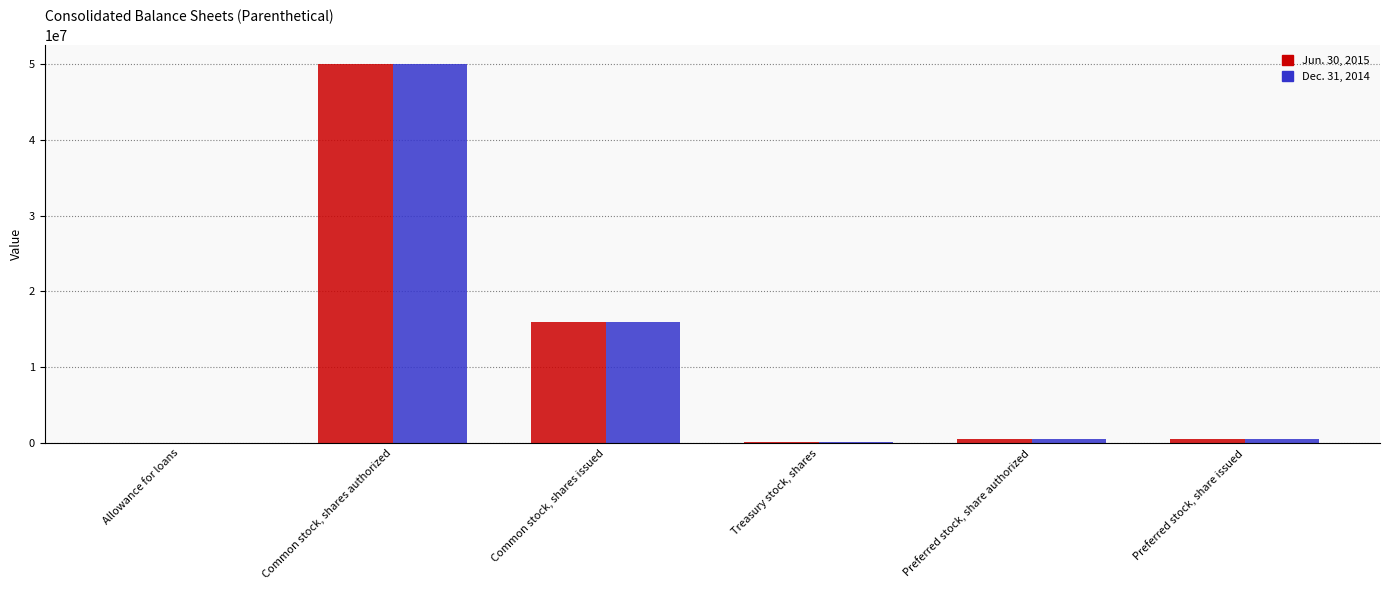

What is the difference between the Dec. 31, 2014 values at Common stock, shares issued and Preferred stock, share authorized?

15455417